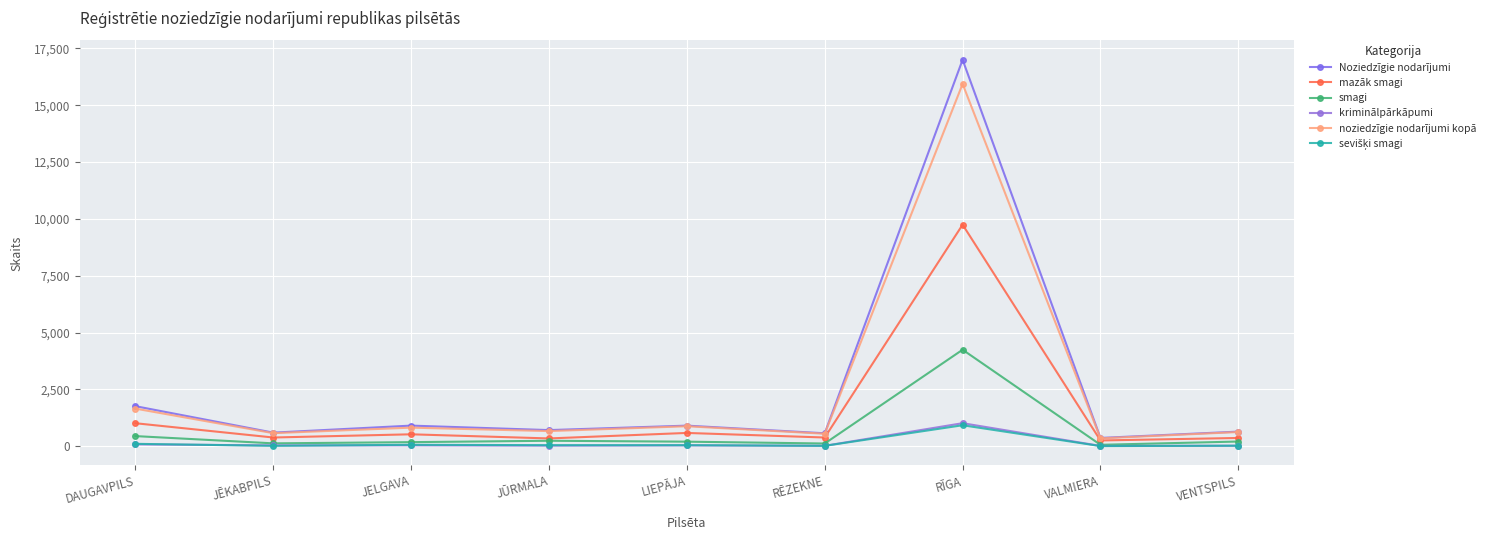

Count the number of data series in this chart.

6